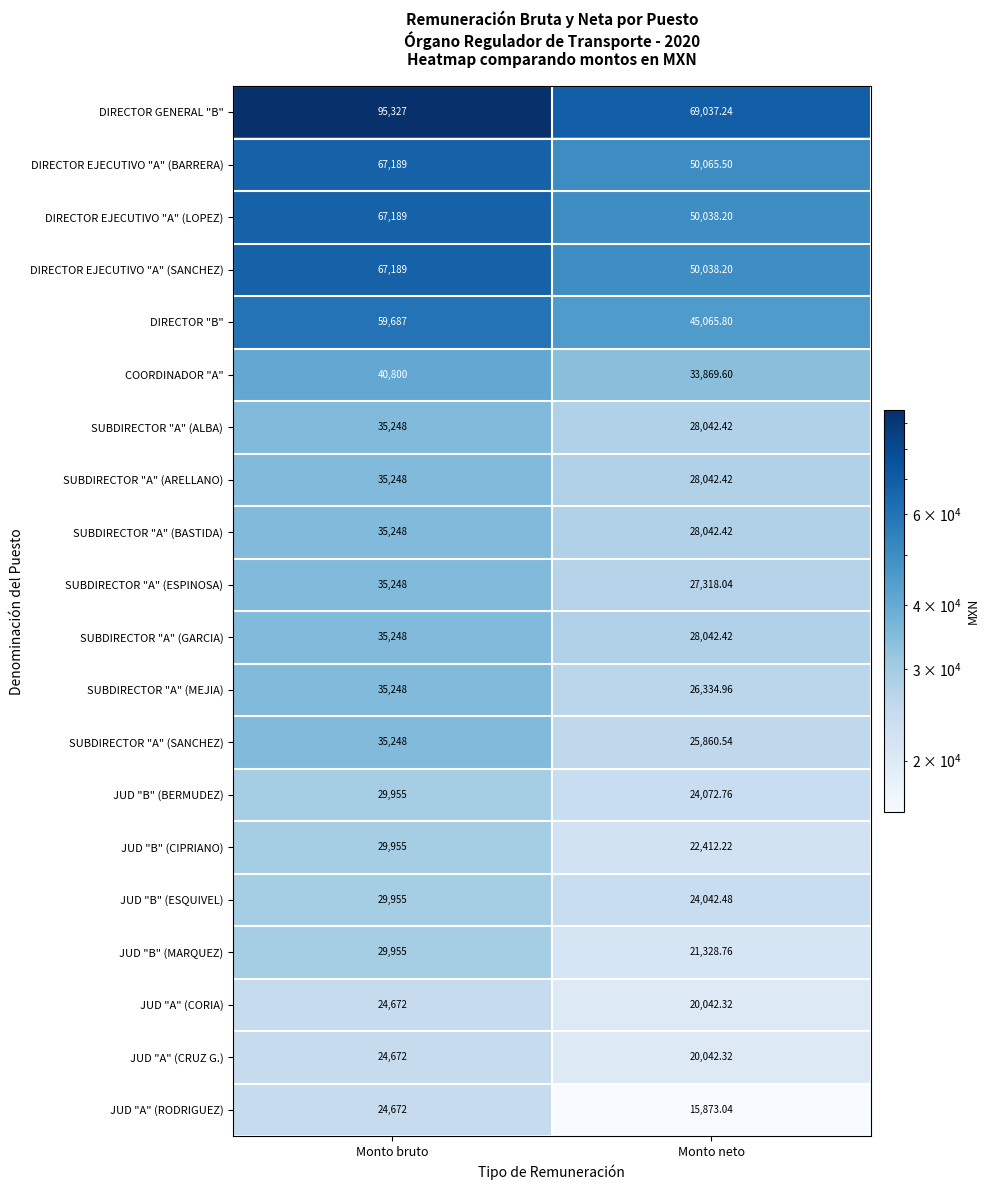

Which series has the largest total across all categories?

DIRECTOR GENERAL "B"